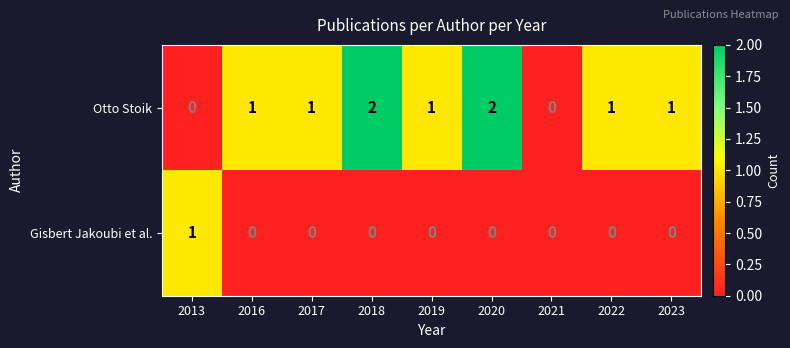

What is the sum of all Otto Stoik values?

9